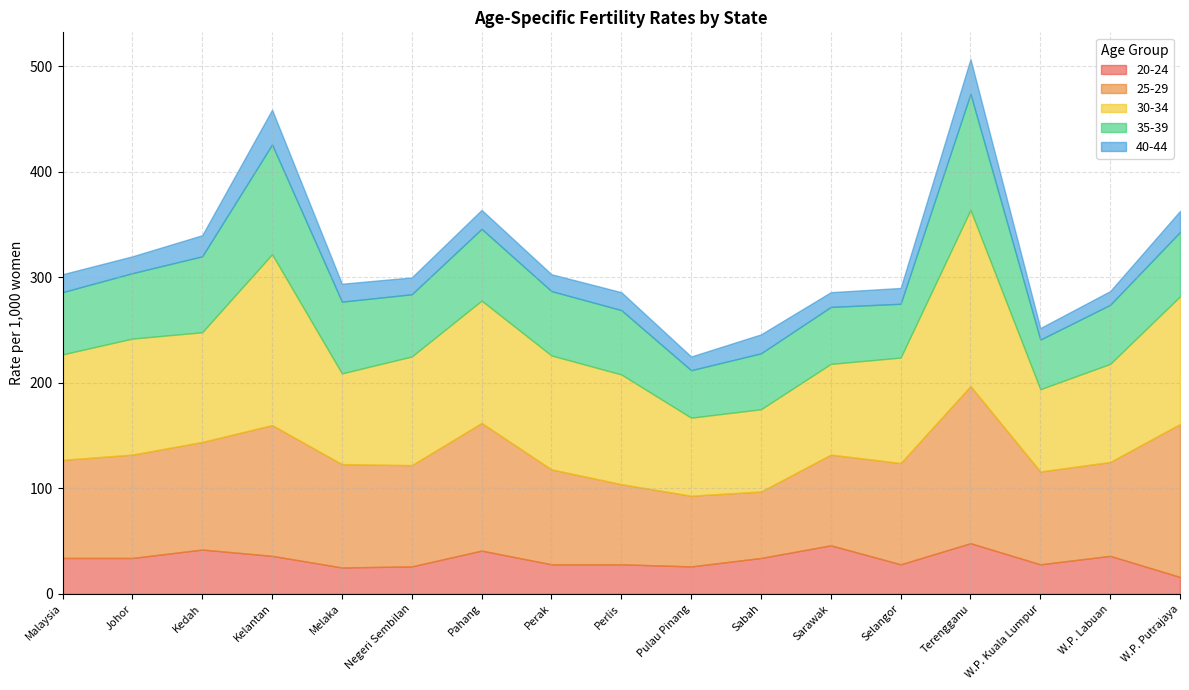

Where is 35-39 nearest to the value 77?

Kedah